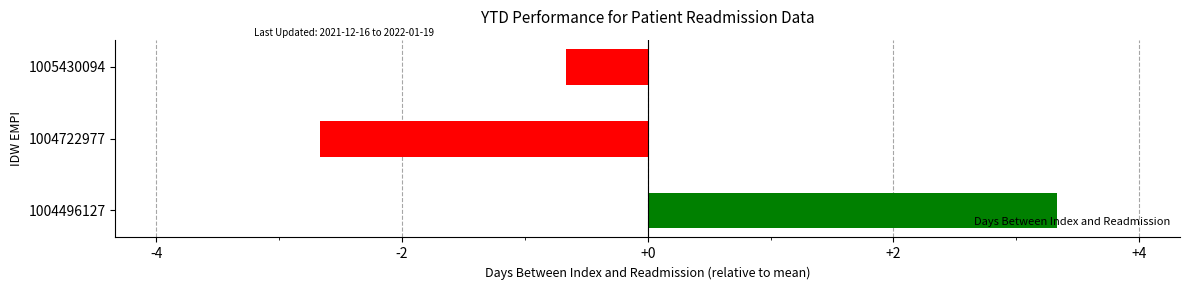

Read the value at 1004496127.

3.3